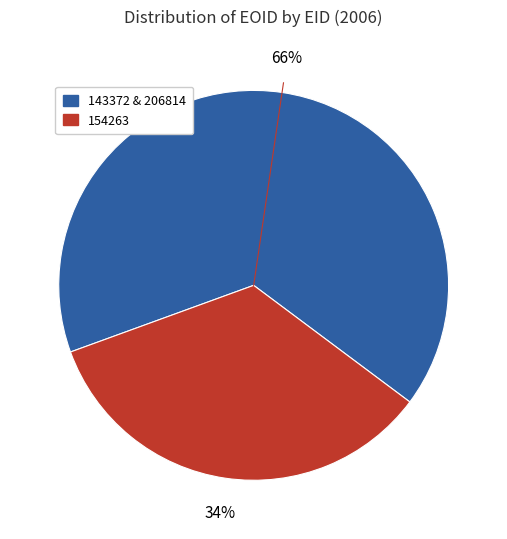

To the nearest percent, what is the difference between the largest and smallest slice percentages?

32%